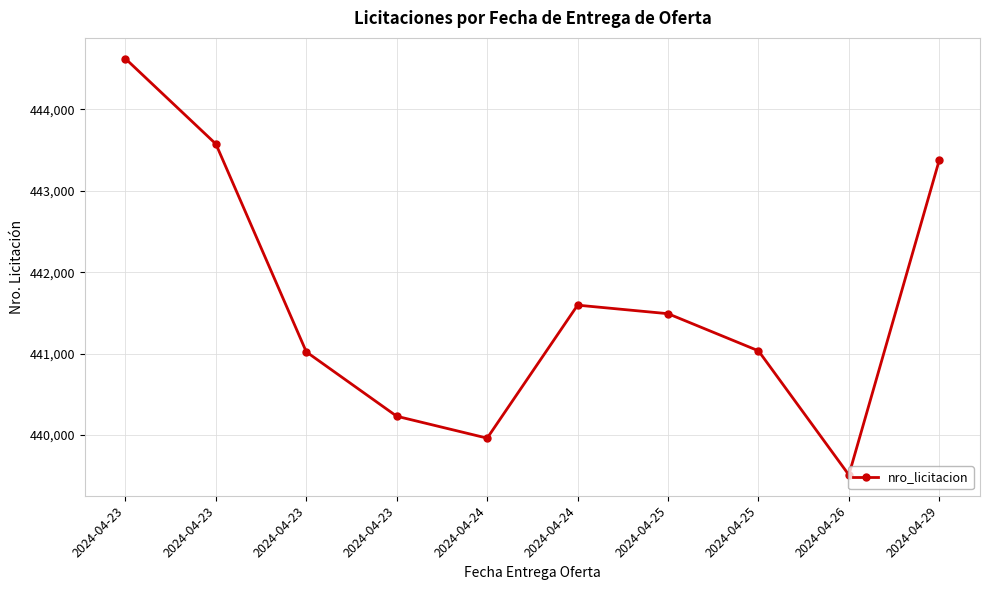

List the labels in order of value, largest first.

2024-04-23, 2024-04-23, 2024-04-29, 2024-04-24, 2024-04-25, 2024-04-25, 2024-04-23, 2024-04-23, 2024-04-24, 2024-04-26